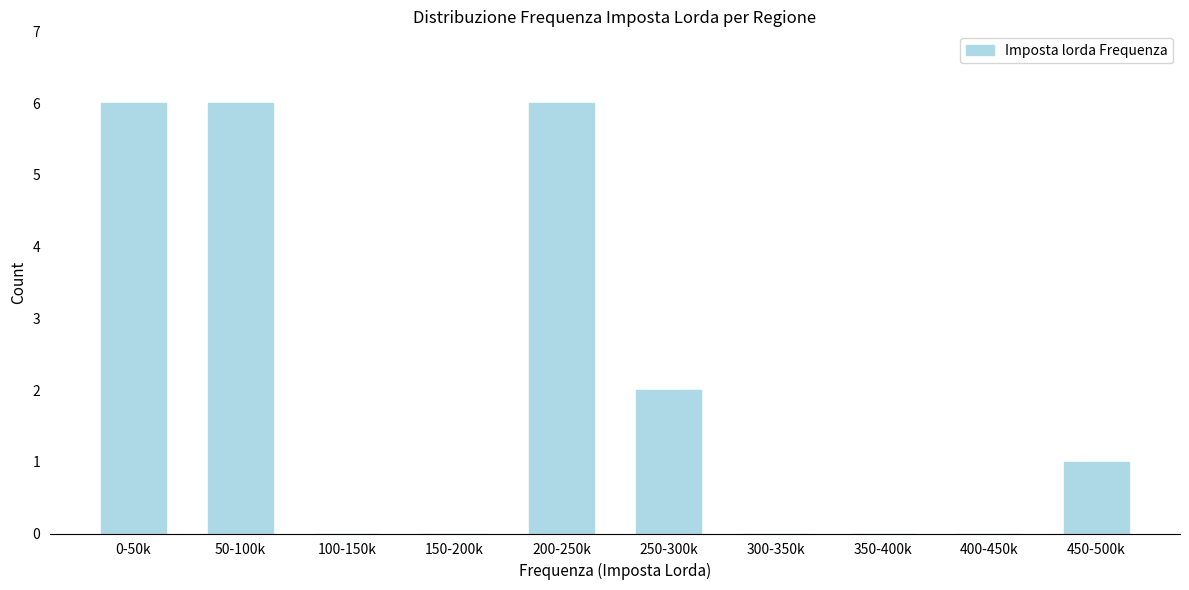

Reading right to left, extract all data points from this chart.

450-500k=1	400-450k=0	350-400k=0	300-350k=0	250-300k=2	200-250k=6	150-200k=0	100-150k=0	50-100k=6	0-50k=6